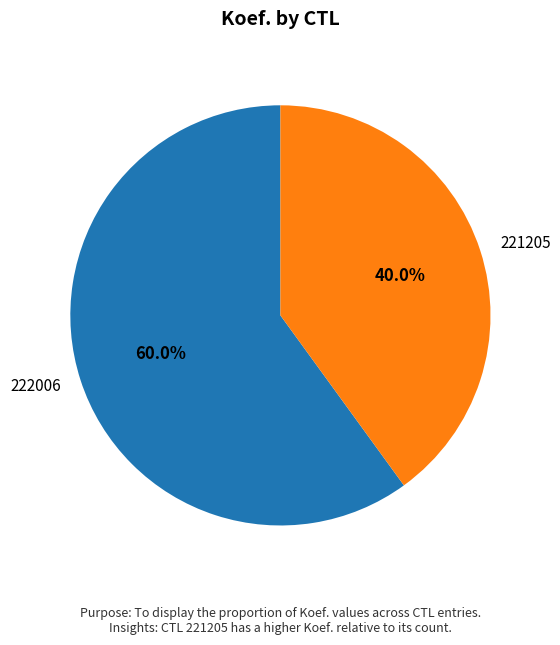

What is the largest slice in the pie chart?

222006